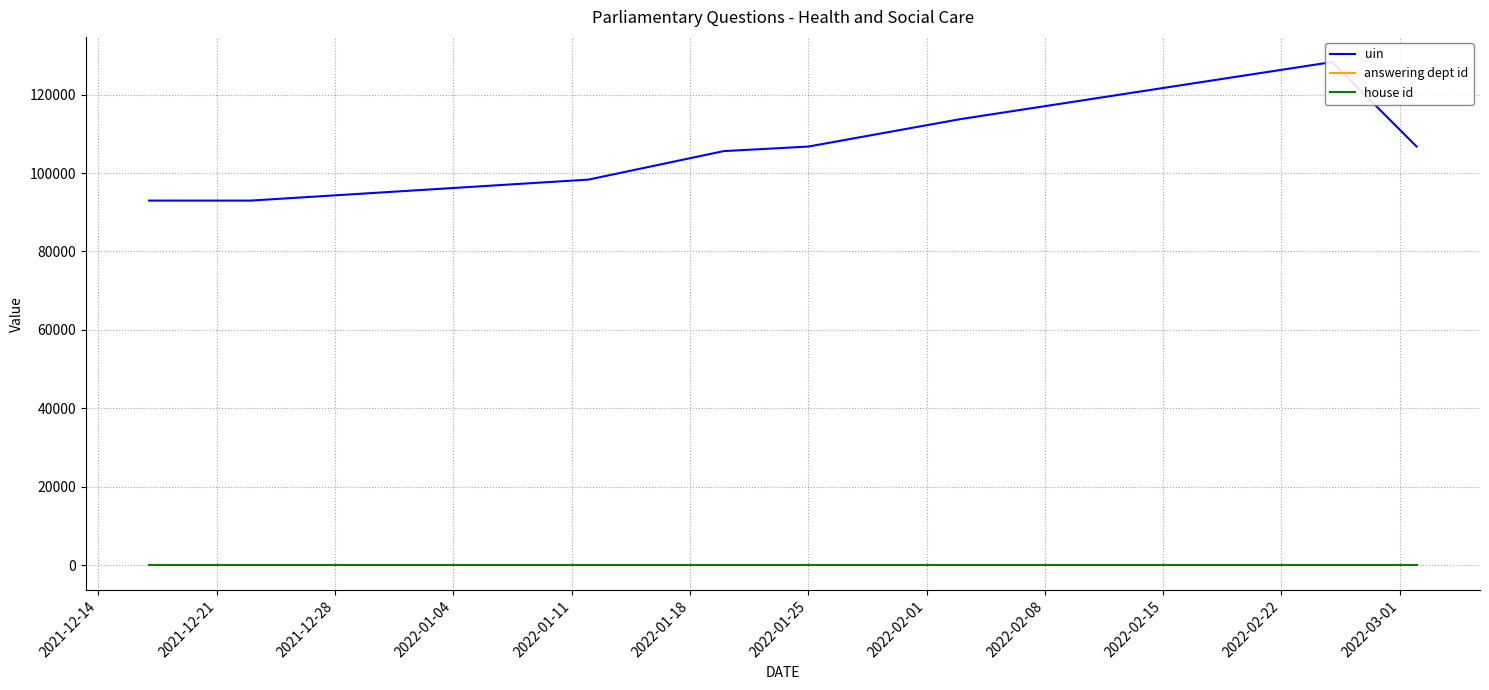

Which series has the largest total across all categories?

uin